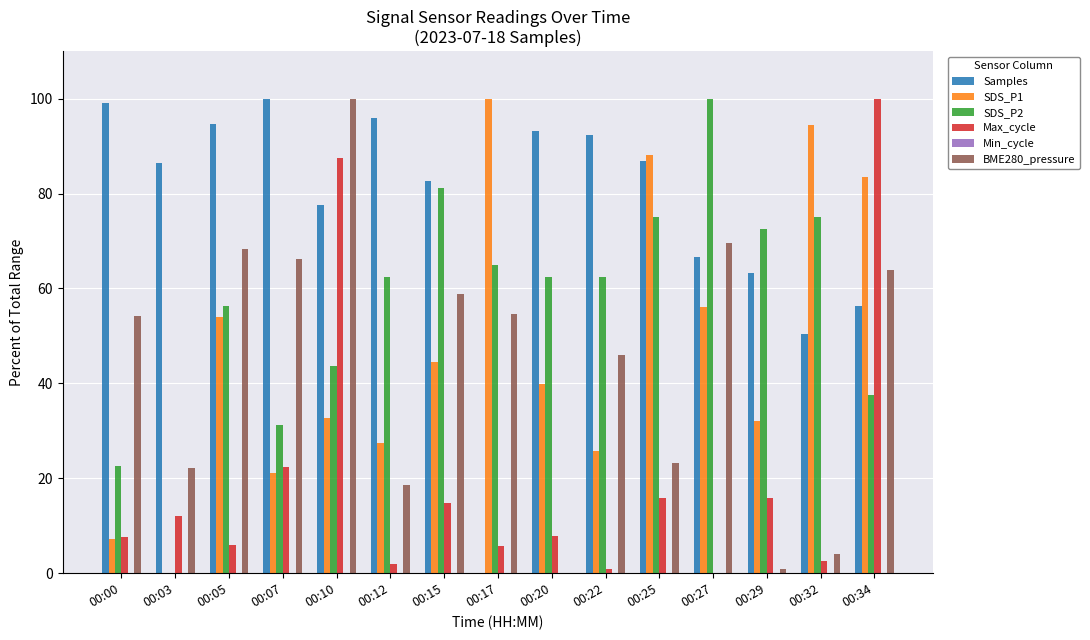

What is the total value across all series at 00:34?

341.3